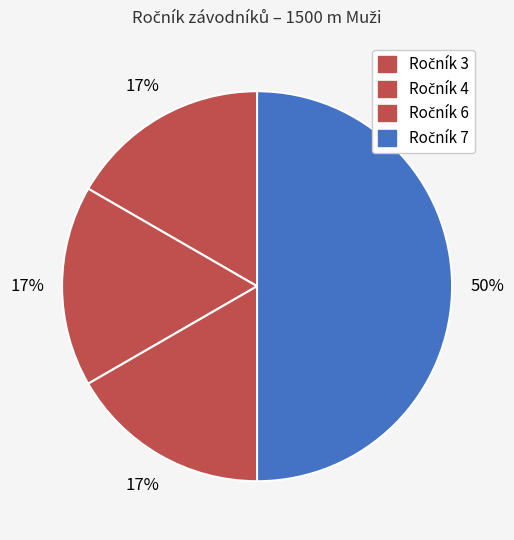

How many segments does this pie chart have?

4